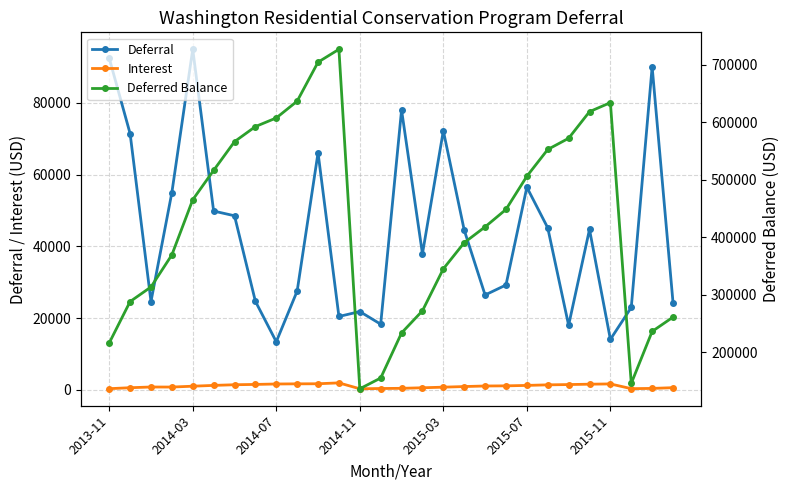

True or false: Deferred Balance and Interest intersect in this chart.

False